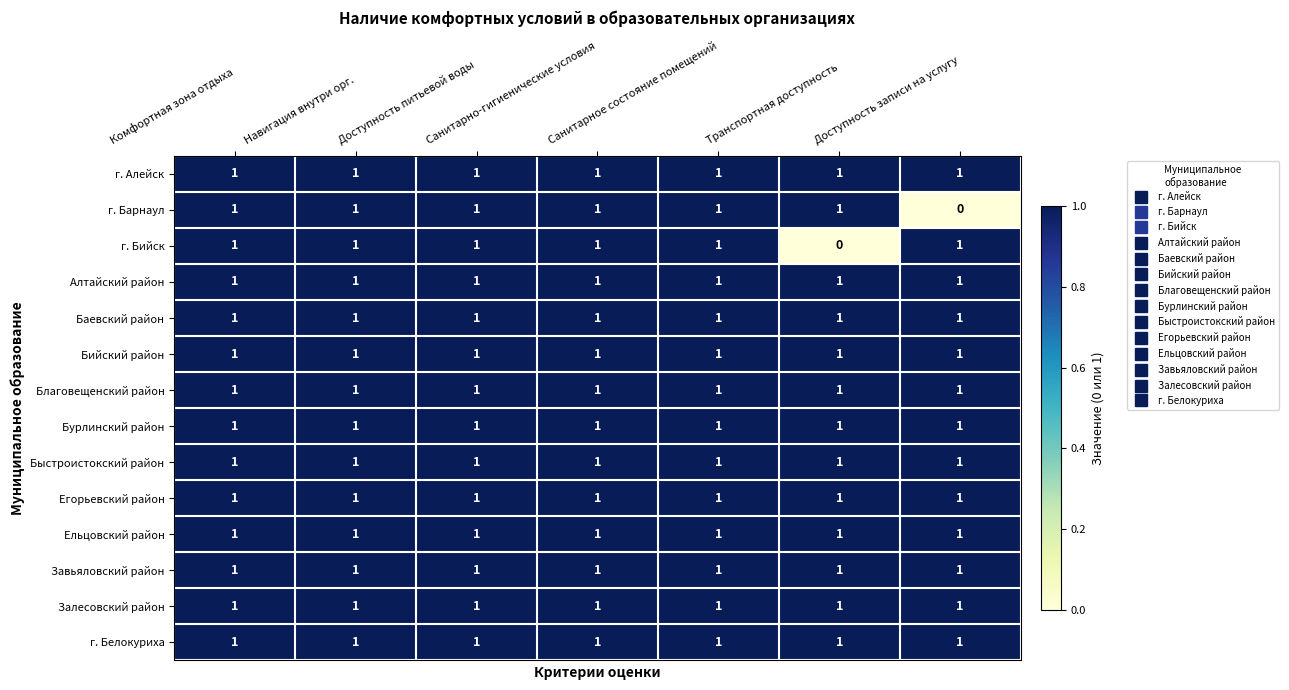

What is the sum of all Быстроистокский район values?

7